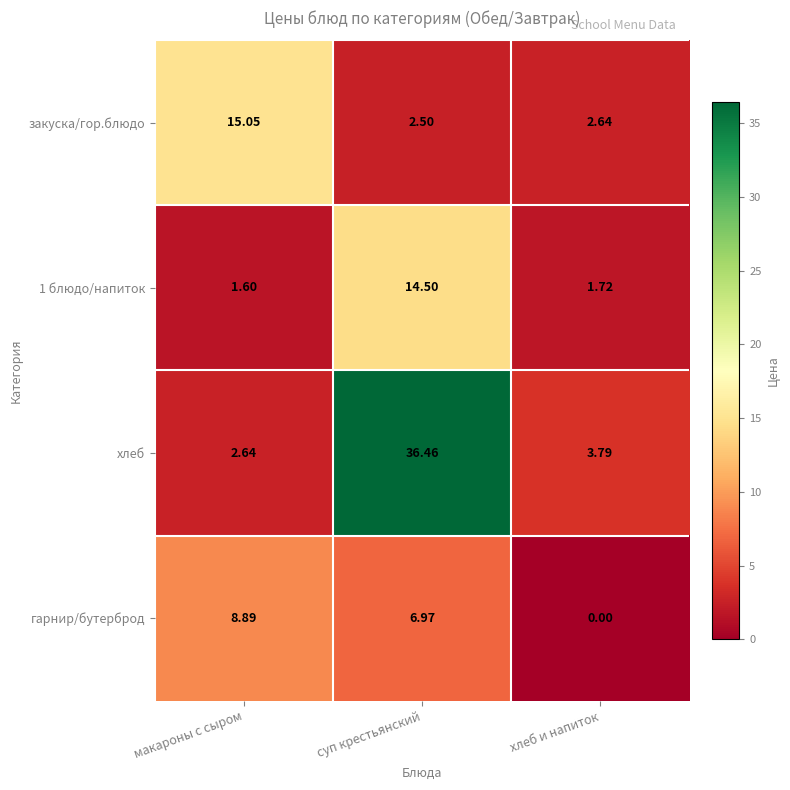

How many categories are shown in the chart?

3